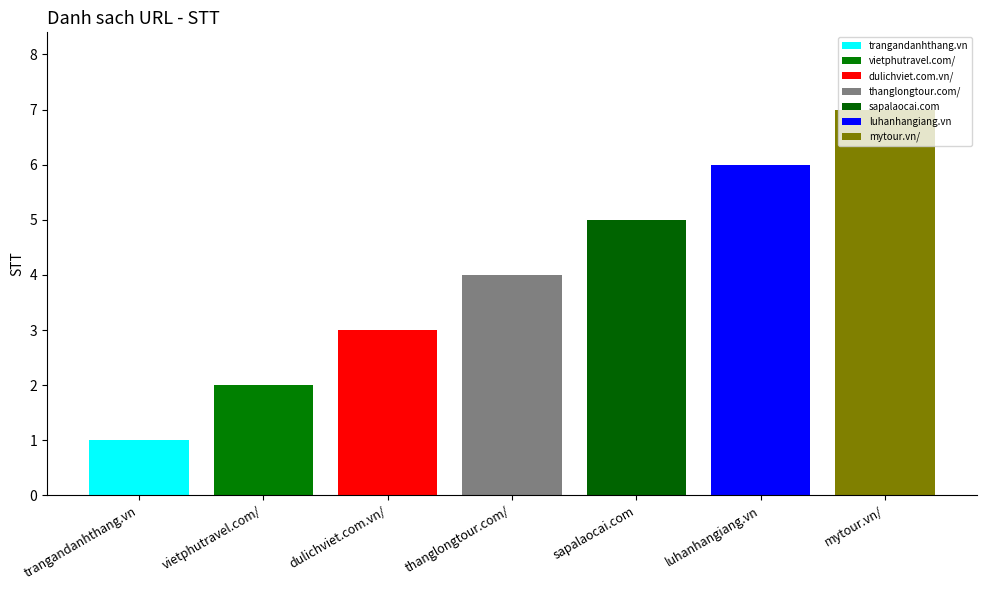

Does the chart contain stacked bars?

No